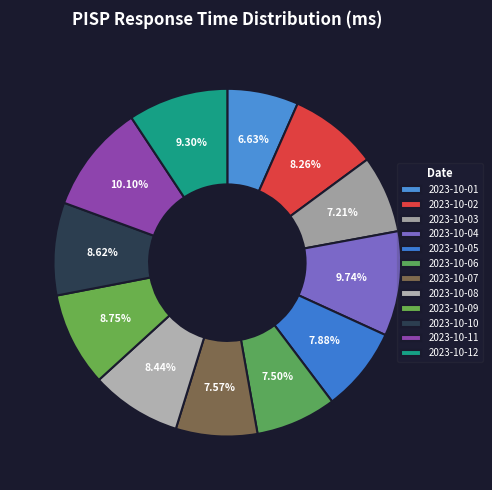

Which category has the smallest portion of the pie?

2023-10-01